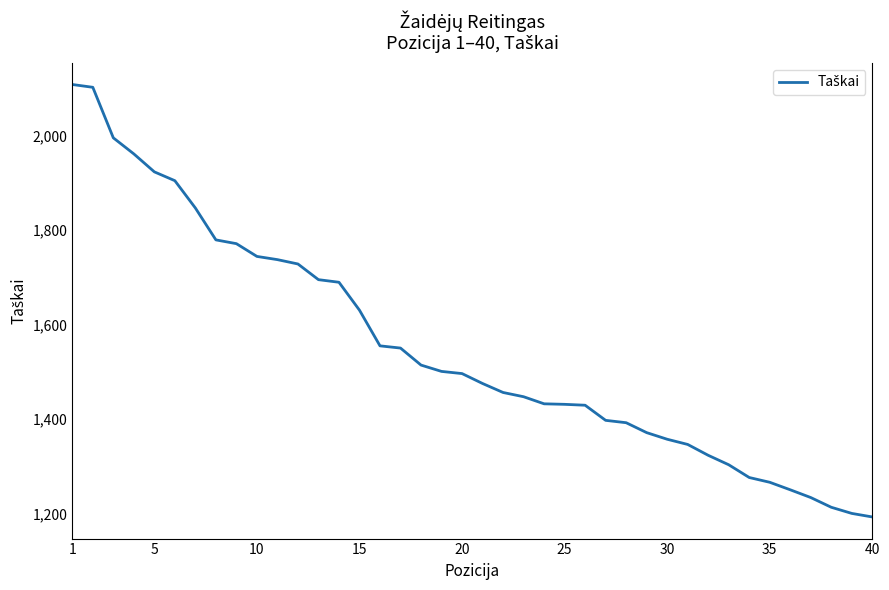

What is the difference between the maximum and minimum values?

915.4